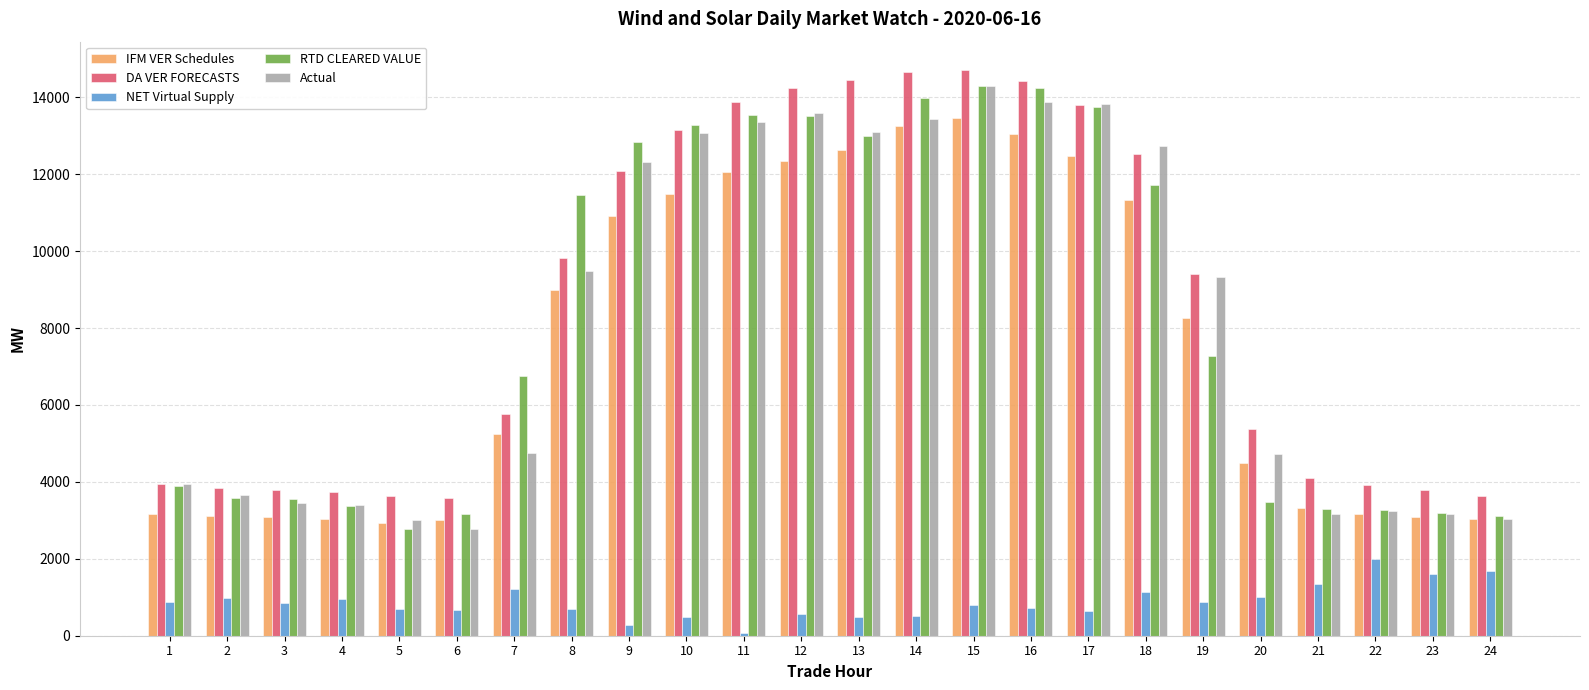

Count the number of categories in the chart.

24